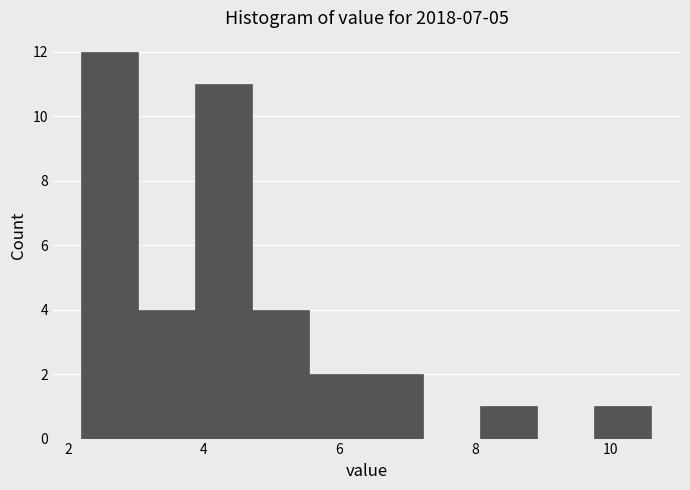

Over which range of the x-axis is the bar tallest?

2.20 to 3.04